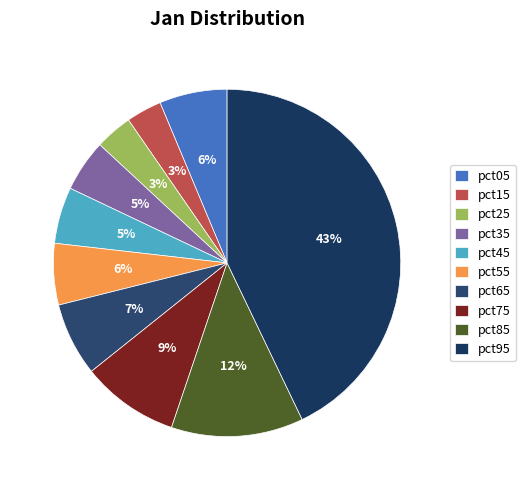

Count the number of slices in the pie.

10